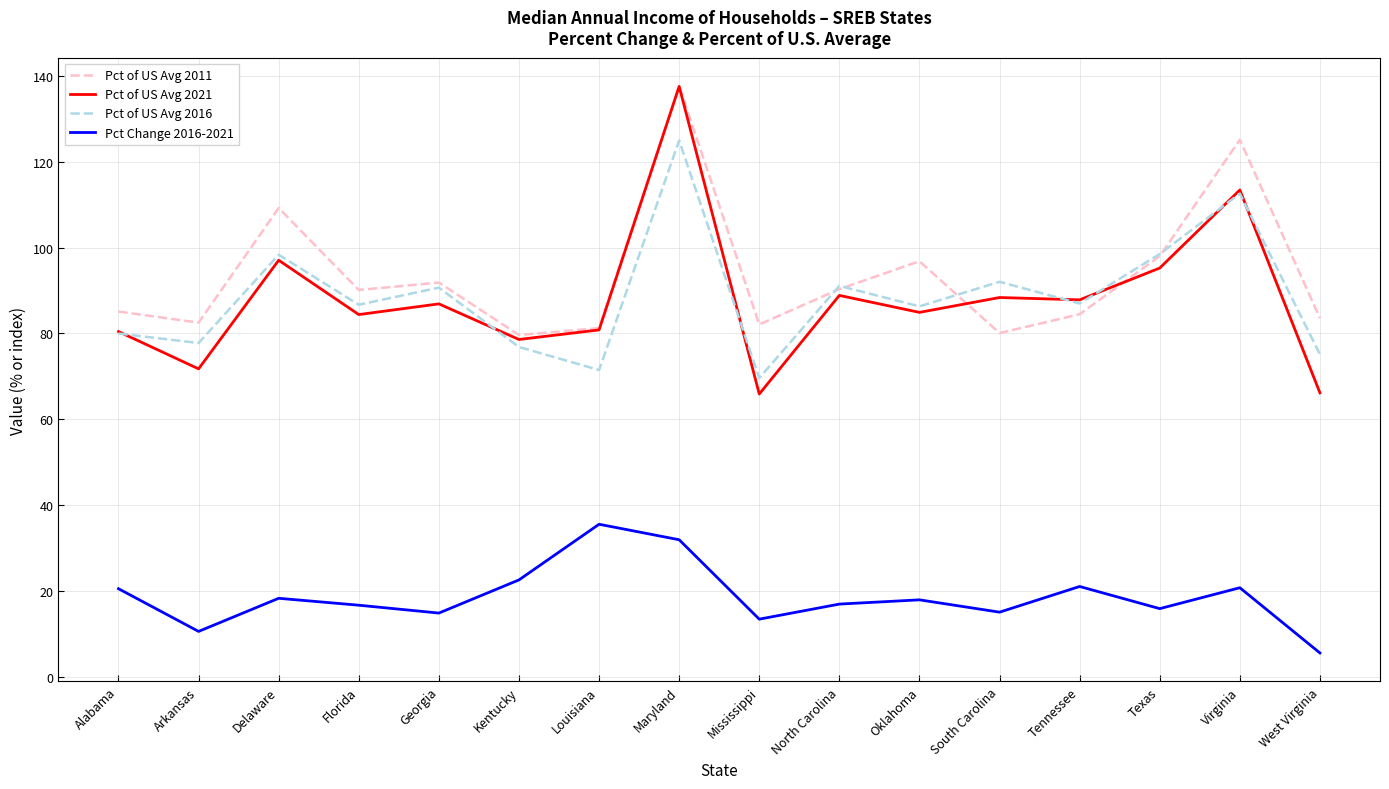

Count the number of categories in the chart.

16